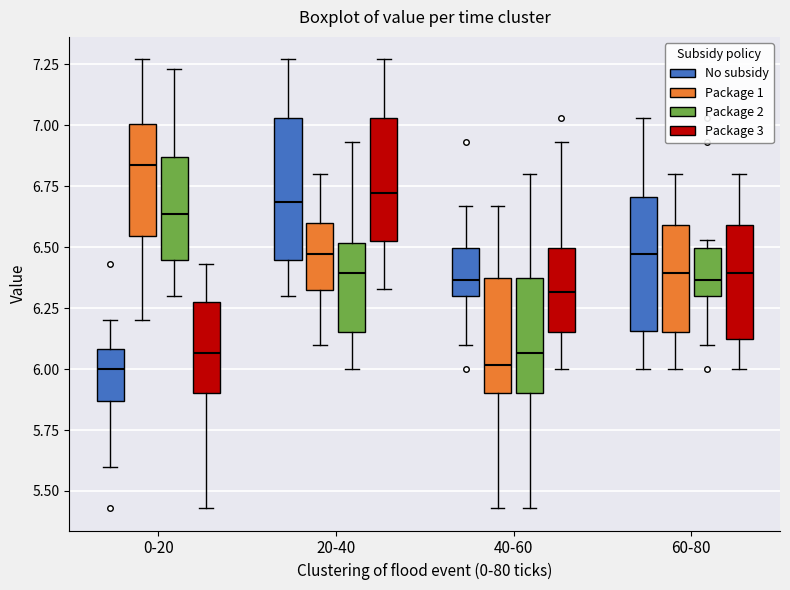

Where is the lower edge of the box for 60-80 (No subsidy) on the y-axis? The values are not printed on the chart, so give them approximately, as read against the axis.

6.15